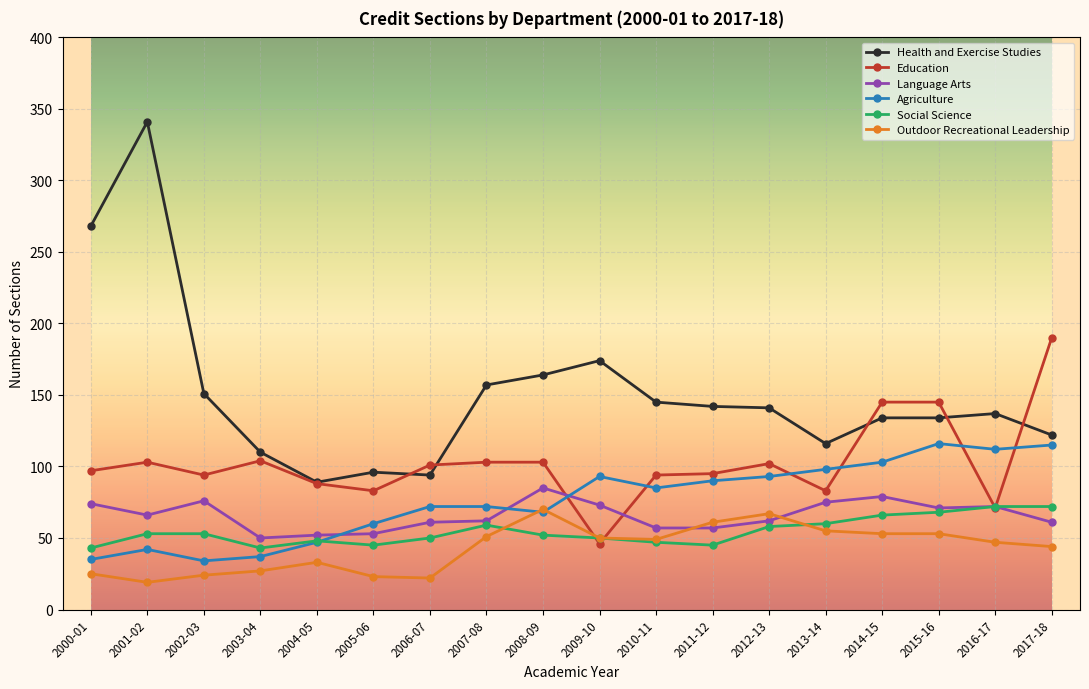

The Agriculture series shows 115 at 2017-18. True or false?

True